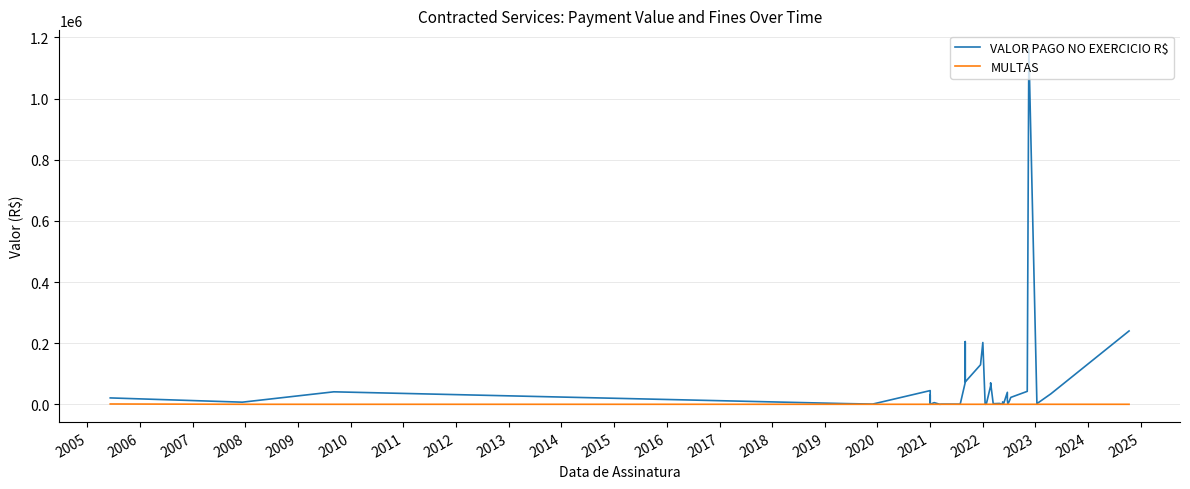

Reading right to left, transcribe all the data shown in this chart.

VALOR PAGO NO EXERCICIO R$: 239910.1	34320.0	2136.5	1165107.9	42327.7	22600.0	7499.0	2800.0	13584.1	39200.0	1650.0	7800.0	0.0	2760.0	1920.0	70237.9	60242.9	479.9	0.0	202118.8	129301.0	73127.0	205064.0	71732.8	354.3	488.5	0.0	5398.1	17.1	29939.2	5525.4	9349.9	22351.0	44822.4	689.7	2269.5	40798.6	6924.5	20845.1
MULTAS: 0.0	0.0	0.0	0.0	0.0	0.0	0.0	0.0	0.0	0.0	0.0	0.0	0.0	0.0	0.0	0.0	0.0	0.0	0.0	0.0	0.0	0.0	0.0	0.0	0.0	0.0	0.0	0.0	0.0	0.0	0.0	0.0	0.0	0.0	0.0	0.0	0.0	0.0	978.3